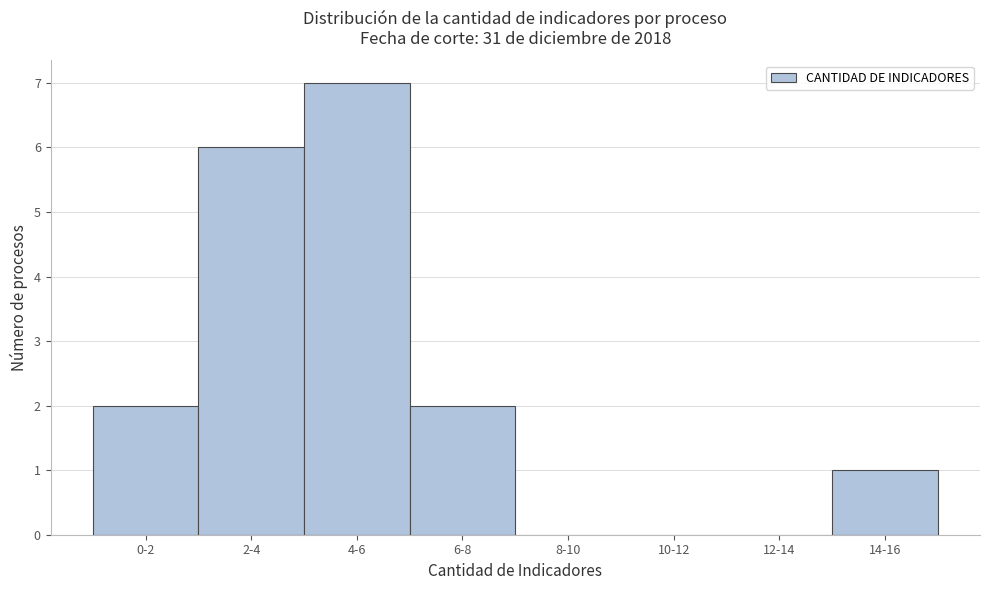

Reading left to right, list all the values displayed in this chart.

0-2=2	2-4=6	4-6=7	6-8=2	8-10=0	10-12=0	12-14=0	14-16=1